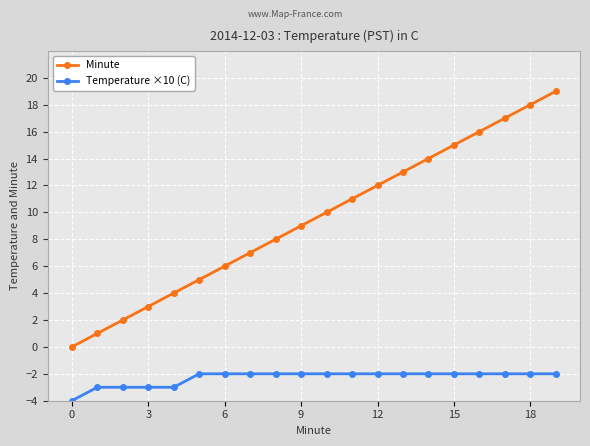

List the series in order of their overall mean, lowest first.

Temperature ×10 (C), Minute